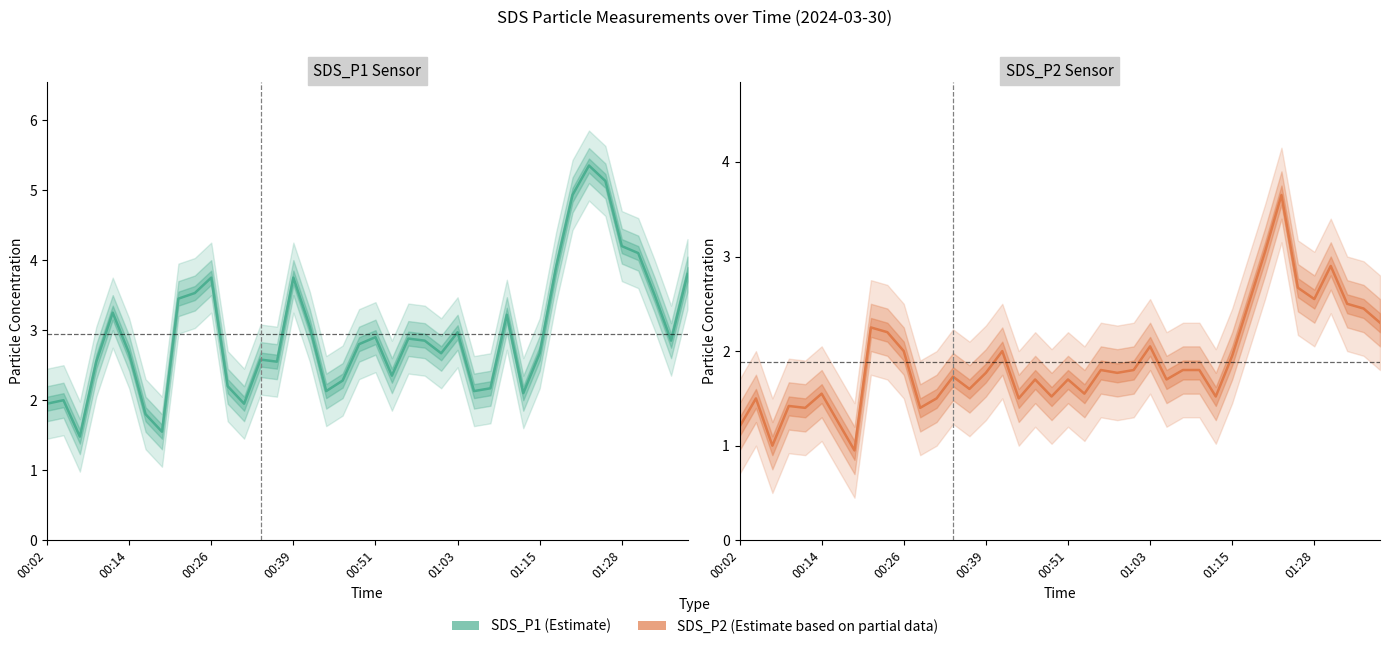

In SDS_P2 Sensor, how many points are lower than both neighbors (excluding endpoints)?

12